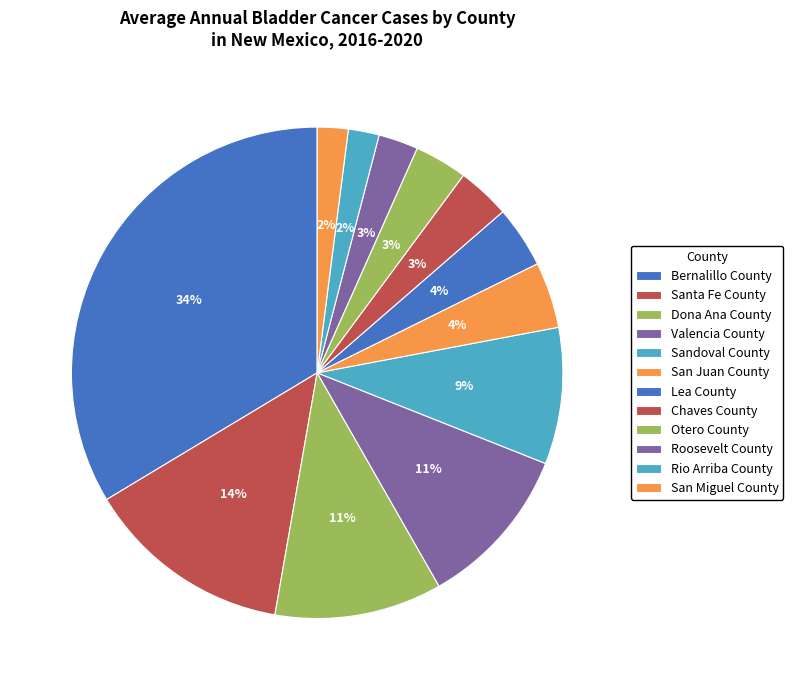

To the nearest percent, what portion does Valencia County represent?

11%